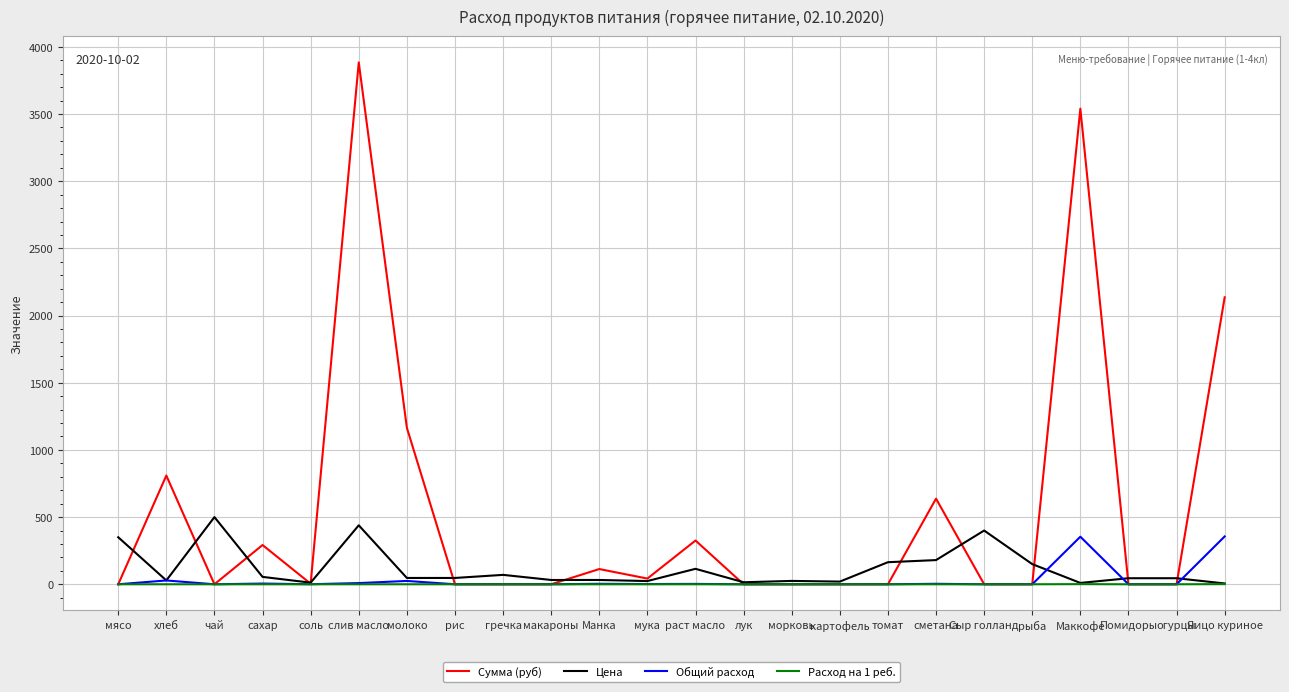

At which category is the sum across all series the highest?

слив масло